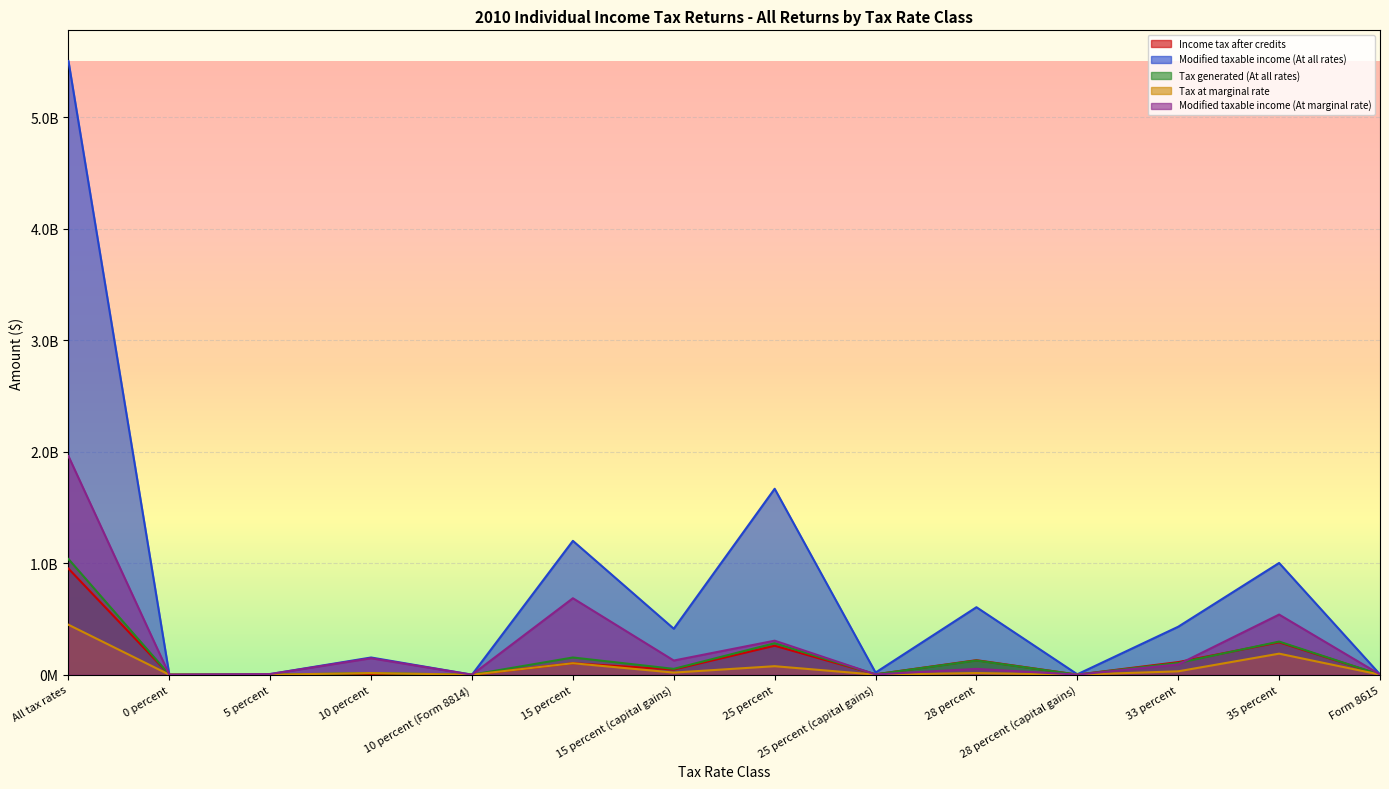

What is the difference between the maximum and second lowest values in the Modified taxable income (At marginal rate) series?

1960396117